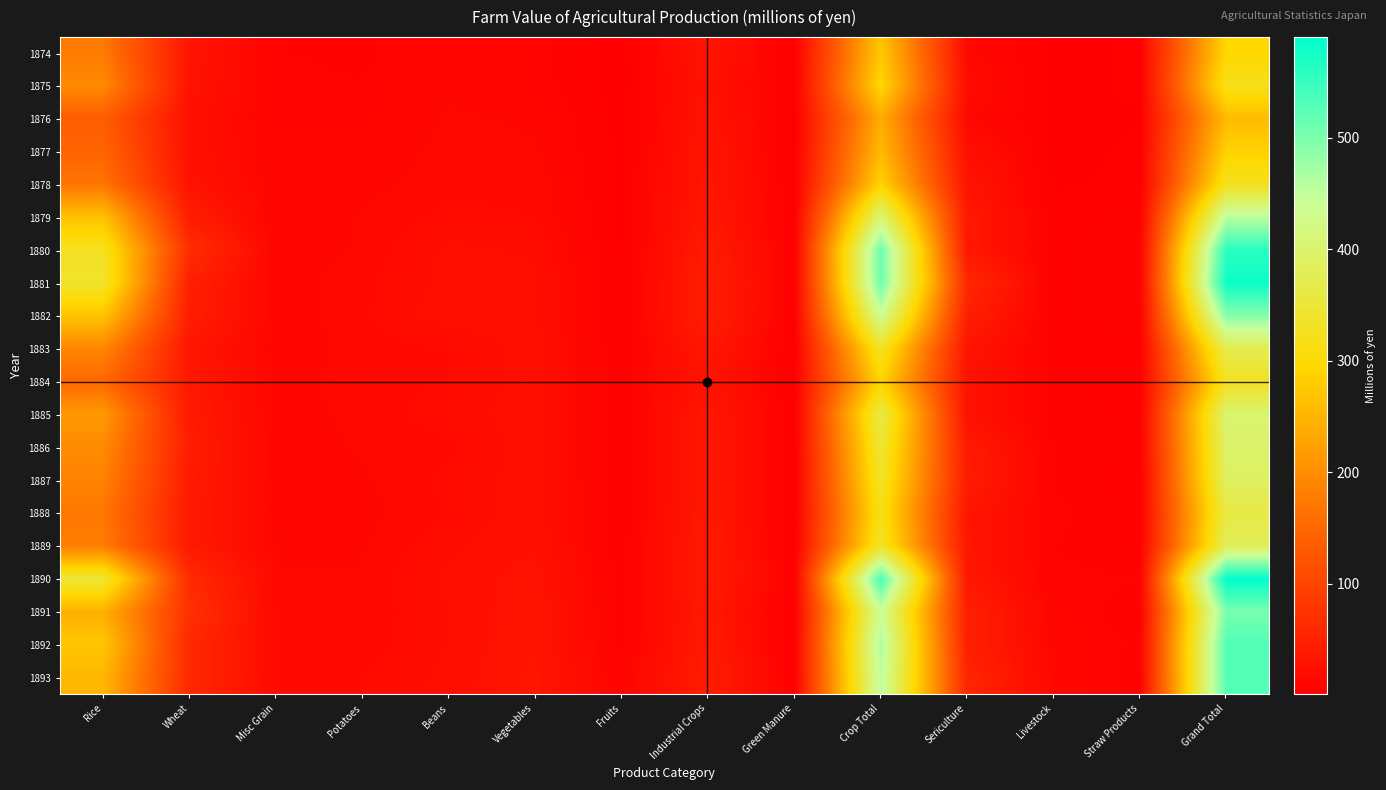

What is the minimum value shown in the chart?

1